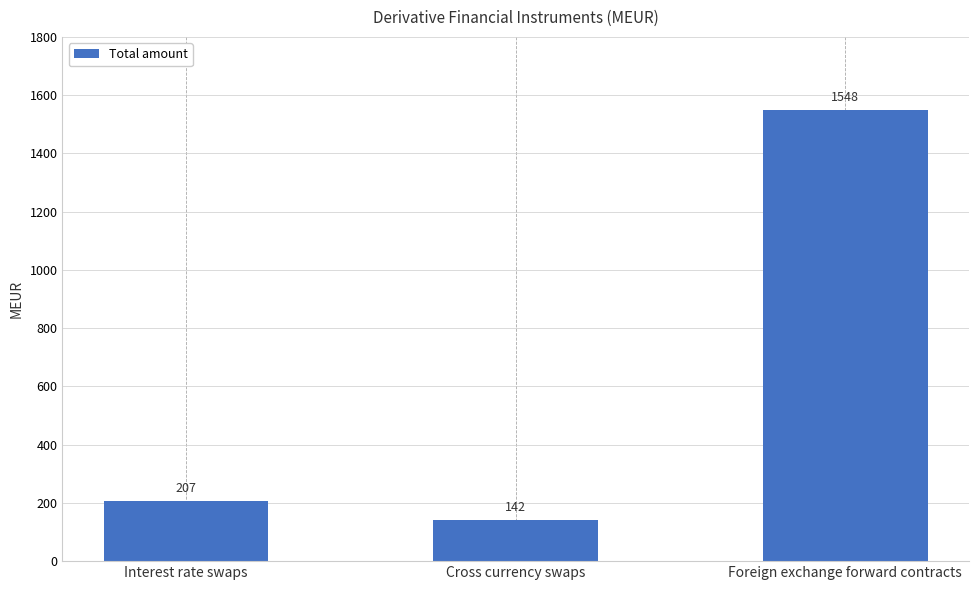

Reading left to right, list all the values displayed in this chart.

207	142	1548